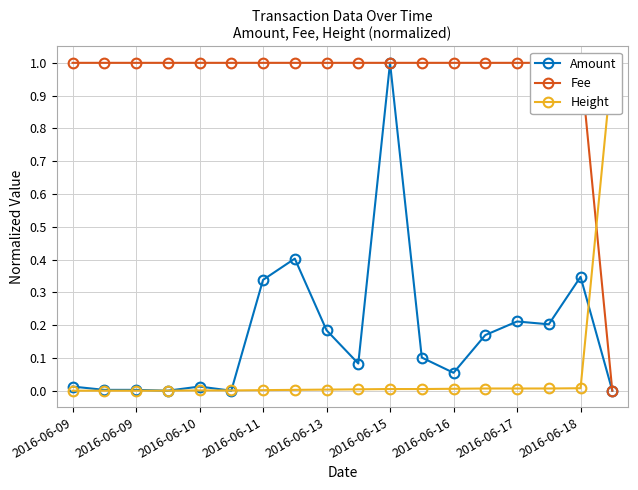

The value of Fee at 2016-06-17 is 1.5. True or false?

False